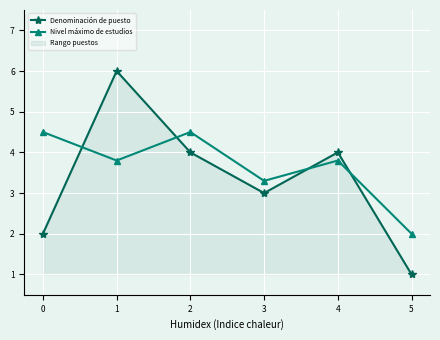

In Denominación de puesto, how many points are lower than both neighbors (excluding endpoints)?

1